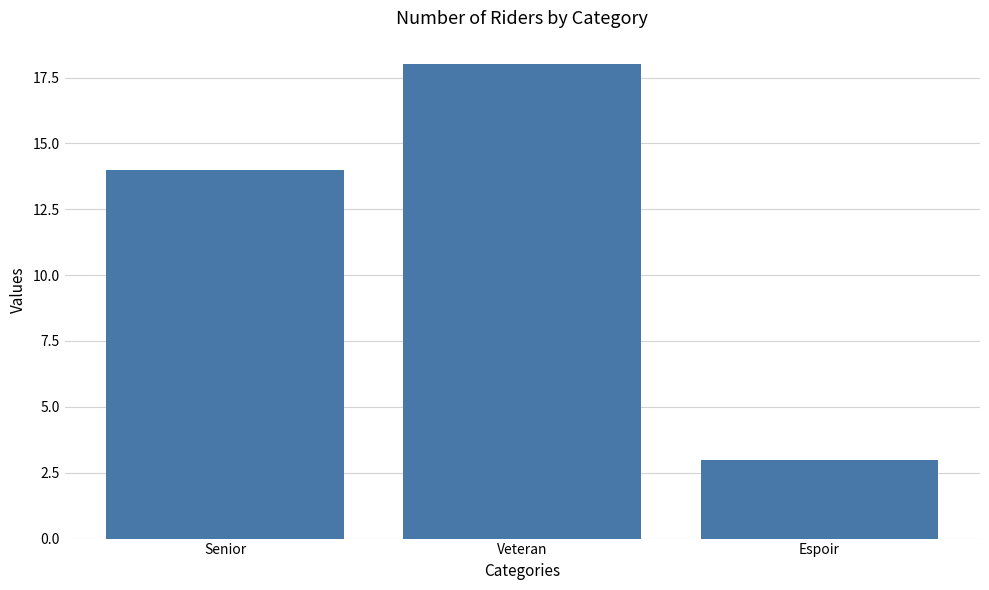

How many series are shown in this chart?

1